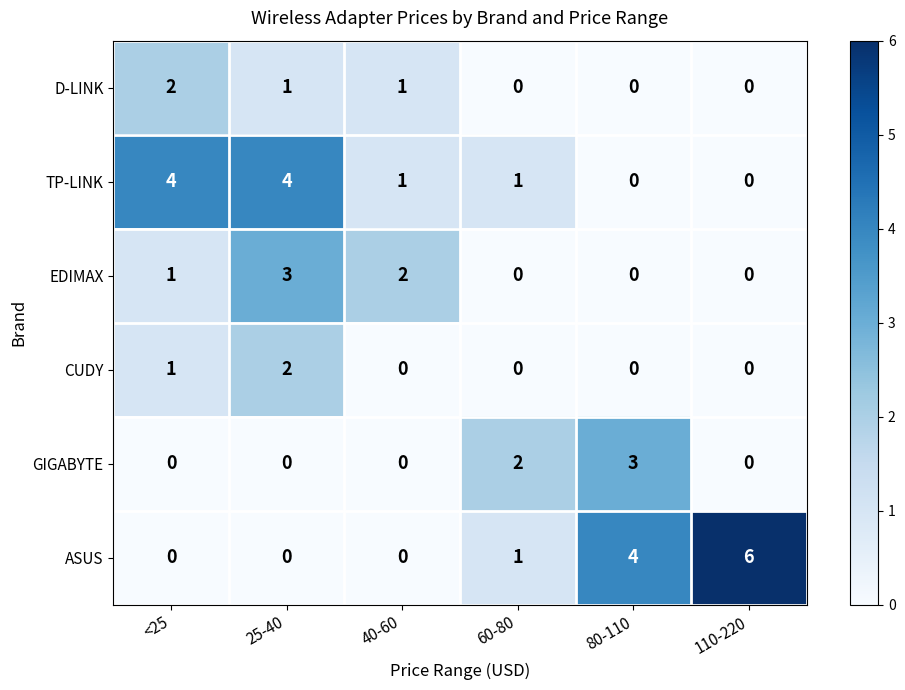

Which series has the widest spread of values?

ASUS